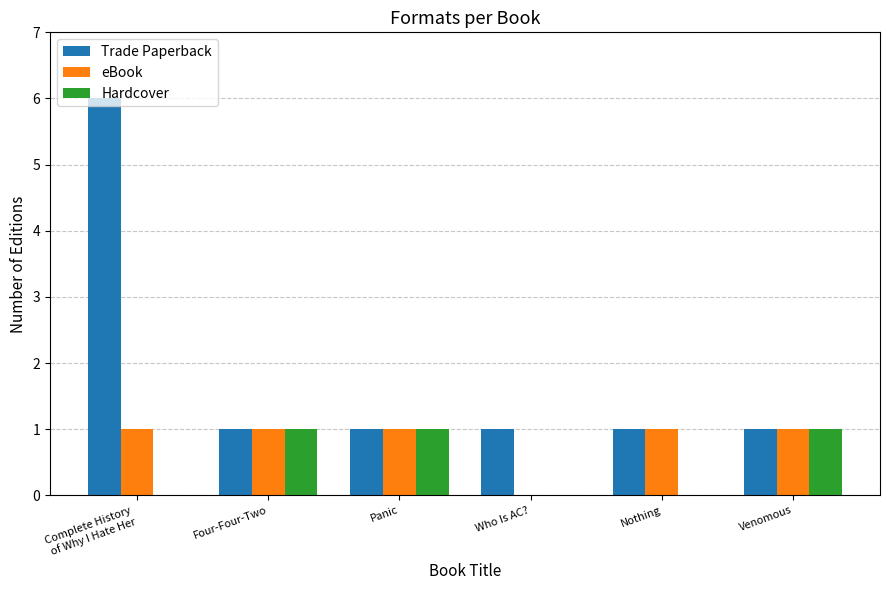

The eBook series shows 2 at Venomous. True or false?

False